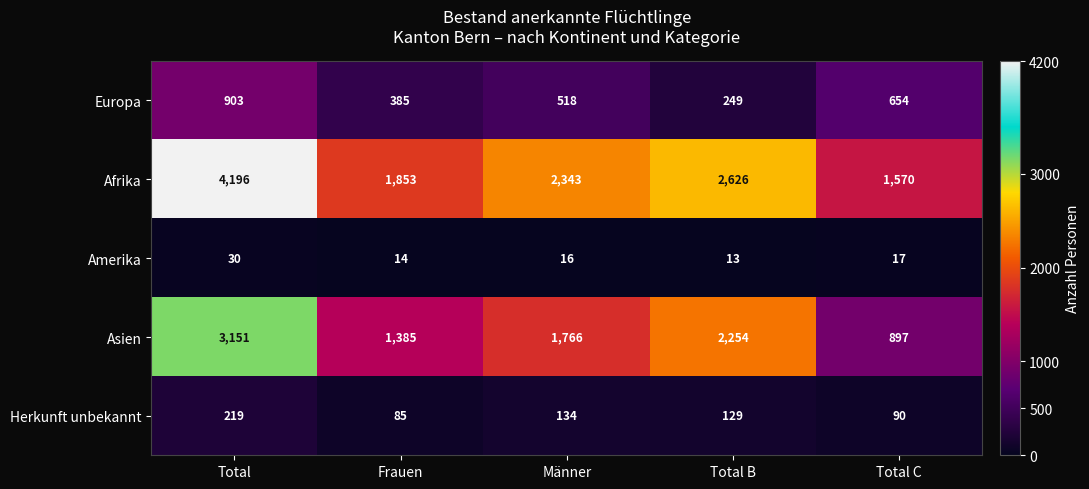

Between Total and Total B, which series saw the biggest shift?

Afrika